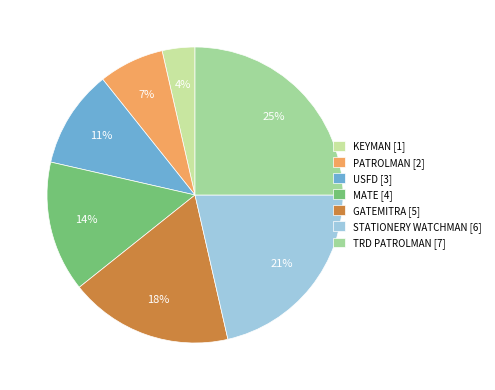

Is it true that STATIONERY WATCHMAN [6] is 10% of the pie?

False